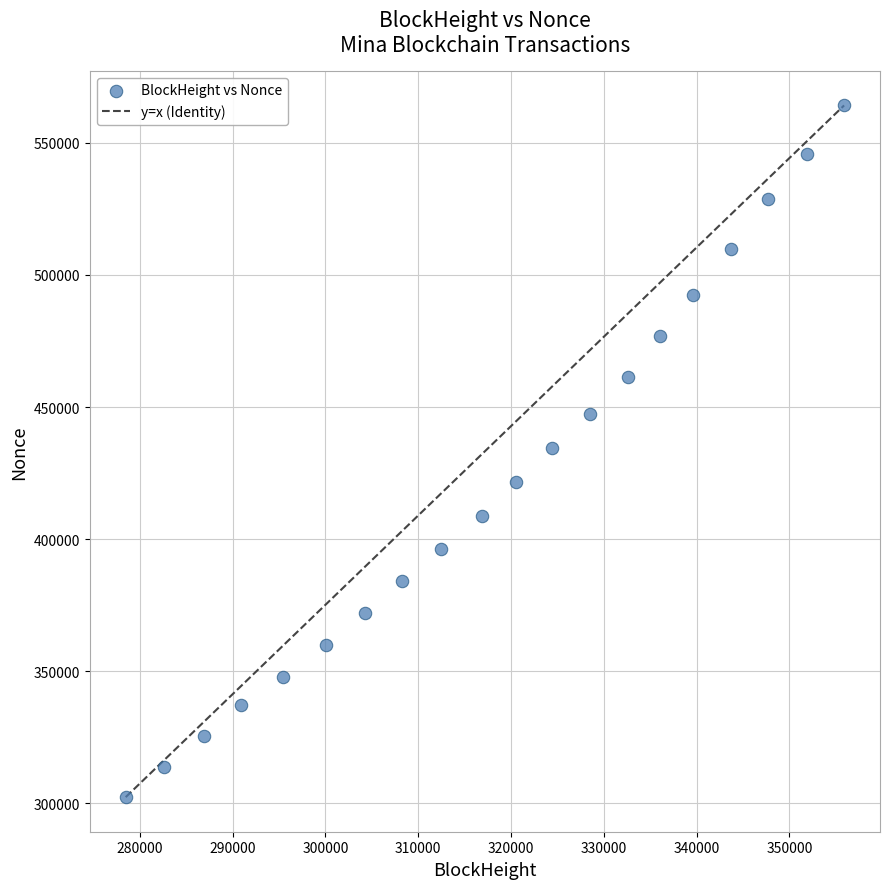

What is the range of X values (max minus min)?

77423